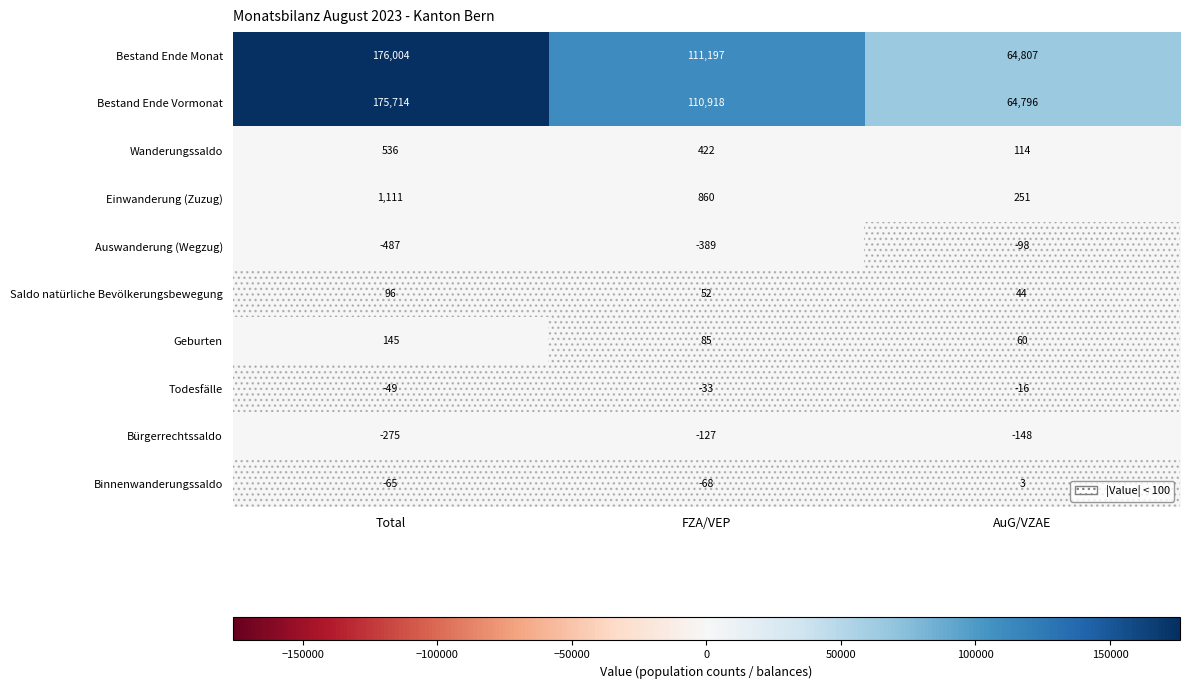

Where is Auswanderung (Wegzug) nearest to the value -292?

FZA/VEP